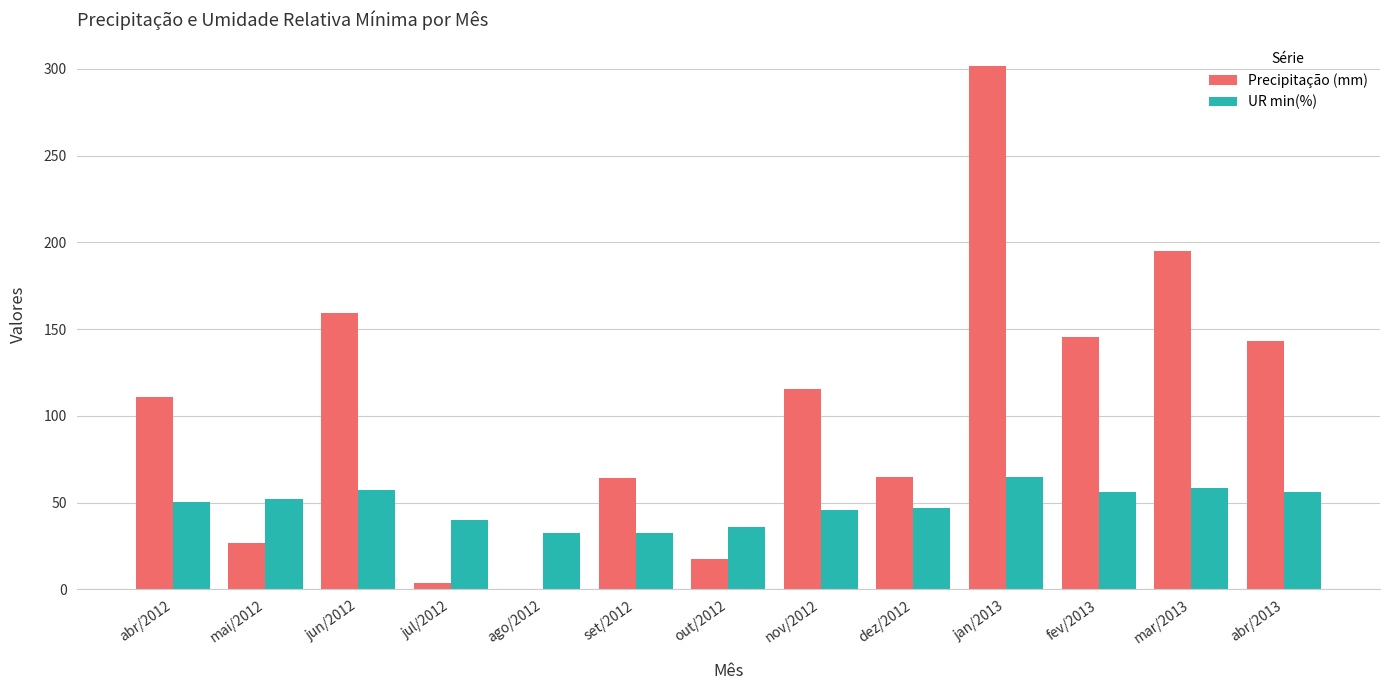

Between abr/2012 and set/2012, which series saw the biggest shift?

Precipitação (mm)